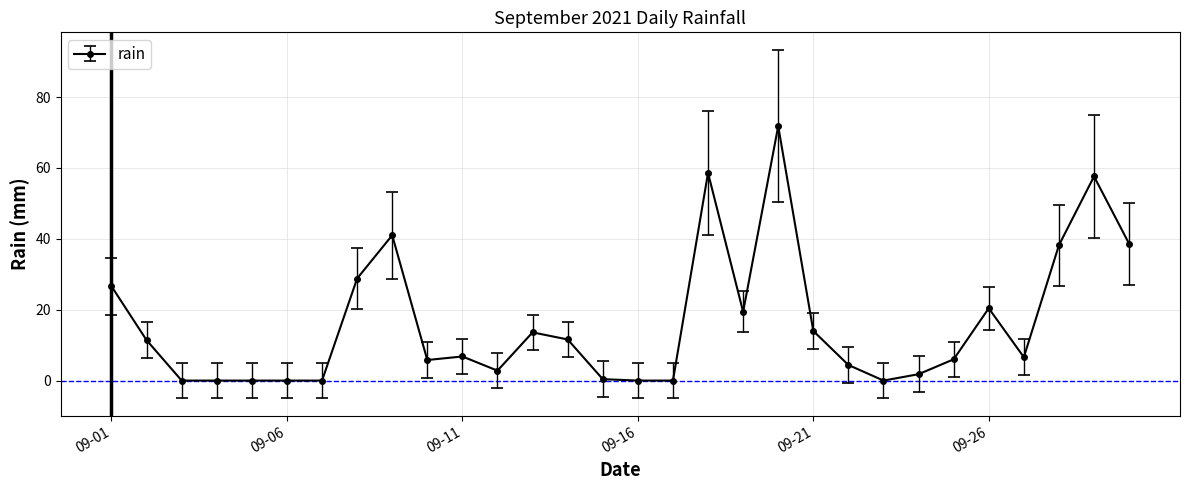

What is the average value?

16.2